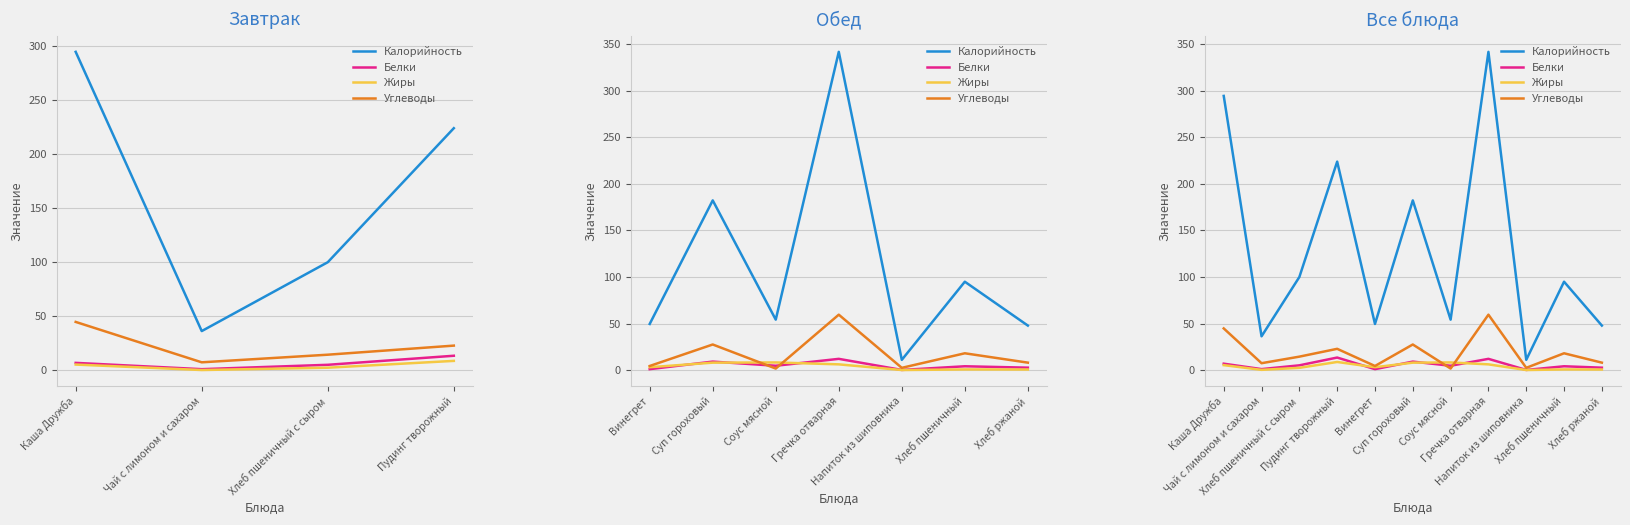

What is the difference between the maximum and minimum values in the Белки series?

13.3